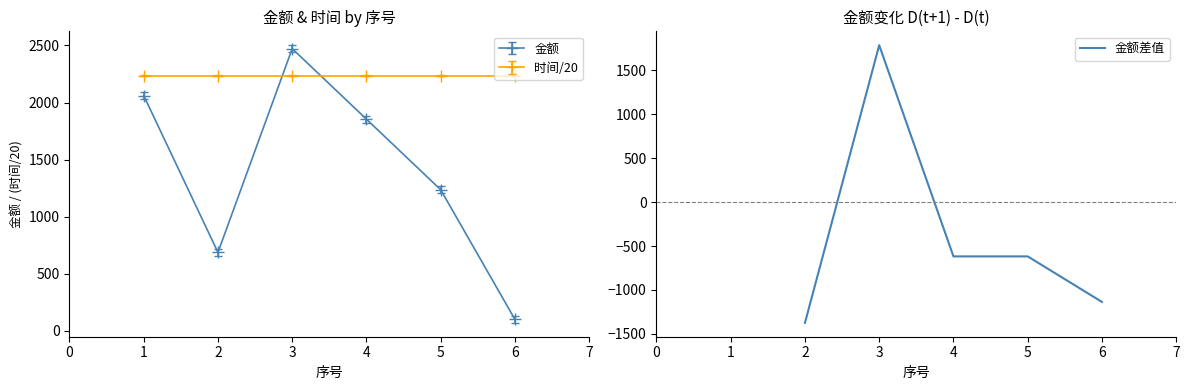

What is the highest value of the 金额差值 series?

1785